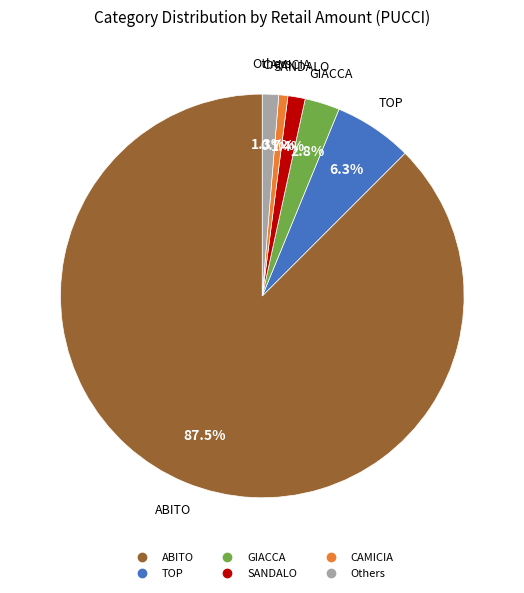

Does any single category account for the majority?

Yes